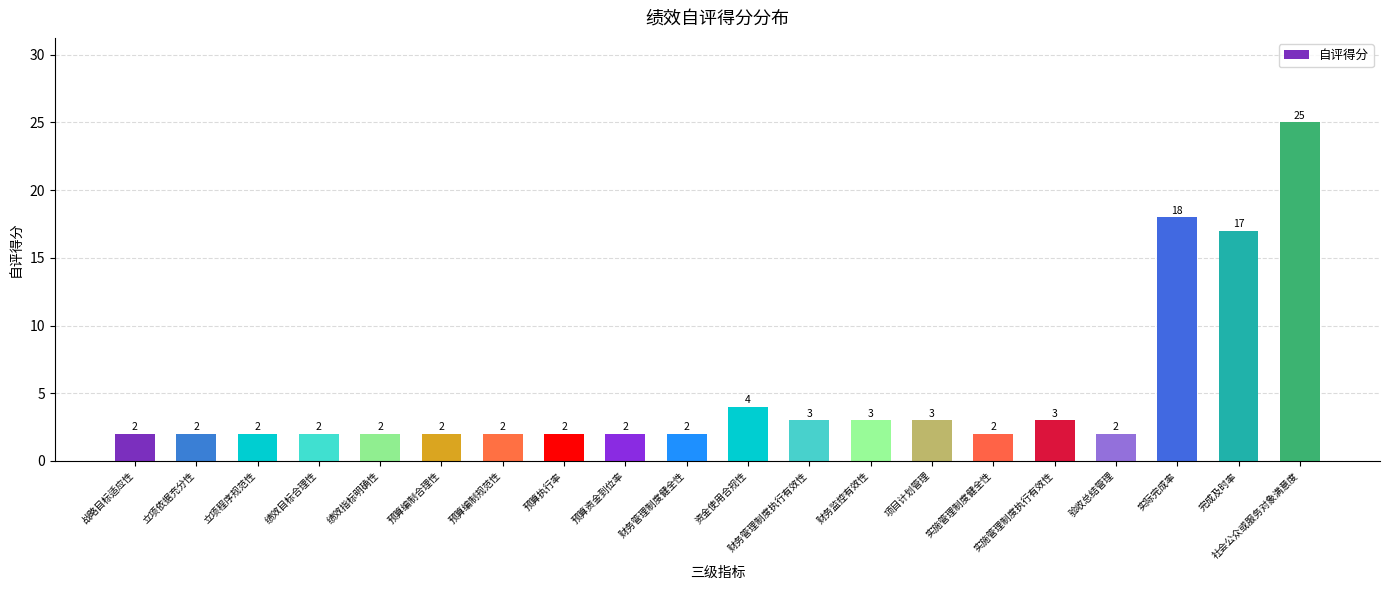

What is the sum of all values?

100